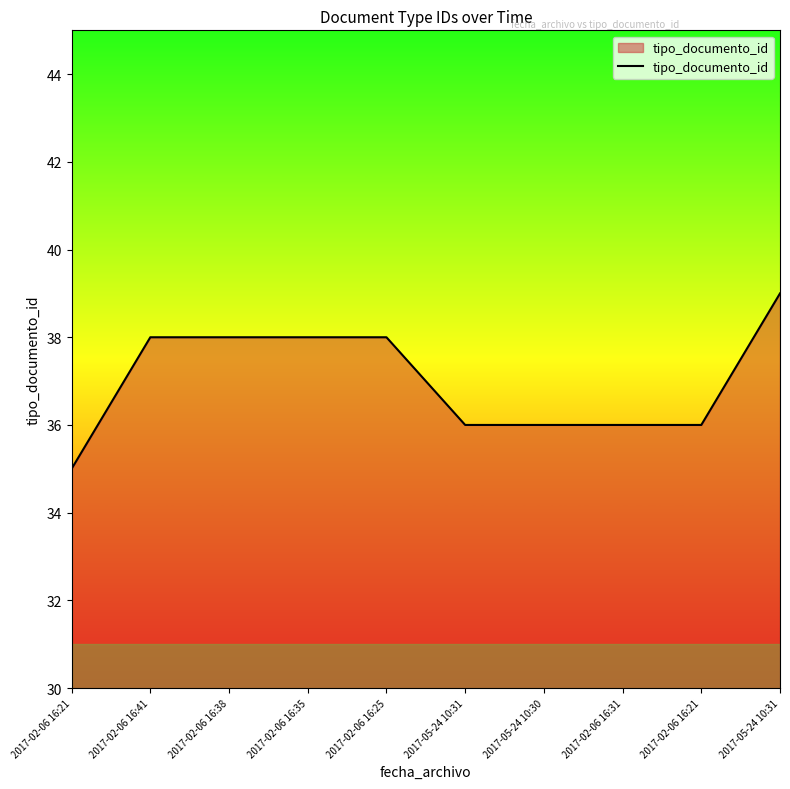

How many series are shown in this chart?

1